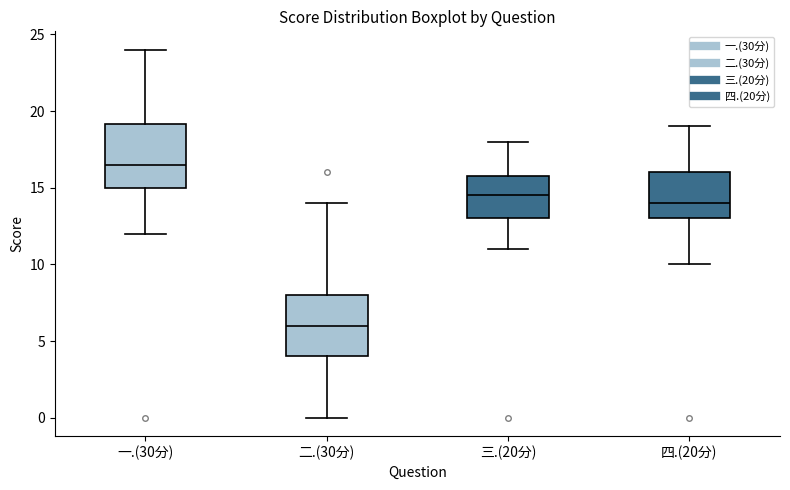

Reading left to right, read every box against the y-axis: the position of its median line, the range the box covers, and the ends of its whiskers. The values are not printed on the chart, so give them approximately, as read against the axis.

一.(30分): median 16.5, box 15.0 to 19.0, whiskers 12.0 to 24.0
二.(30分): median 6.0, box 4.0 to 8.0, whiskers 0.0 to 14.0
三.(20分): median 14.5, box 13.0 to 16.0, whiskers 11.0 to 18.0
四.(20分): median 14.0, box 13.0 to 16.0, whiskers 10.0 to 19.0